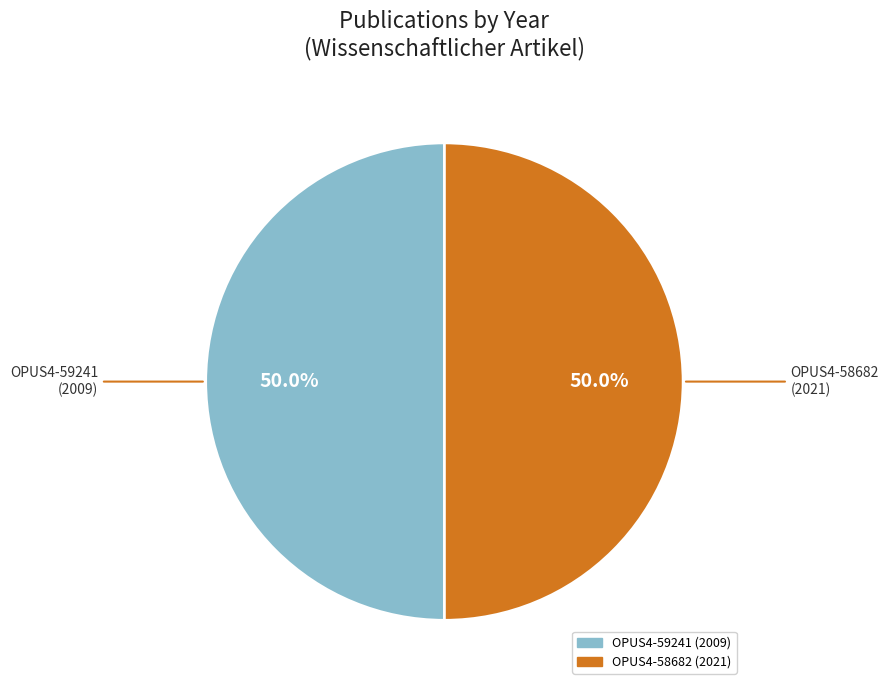

Is there a majority slice in this chart?

Yes